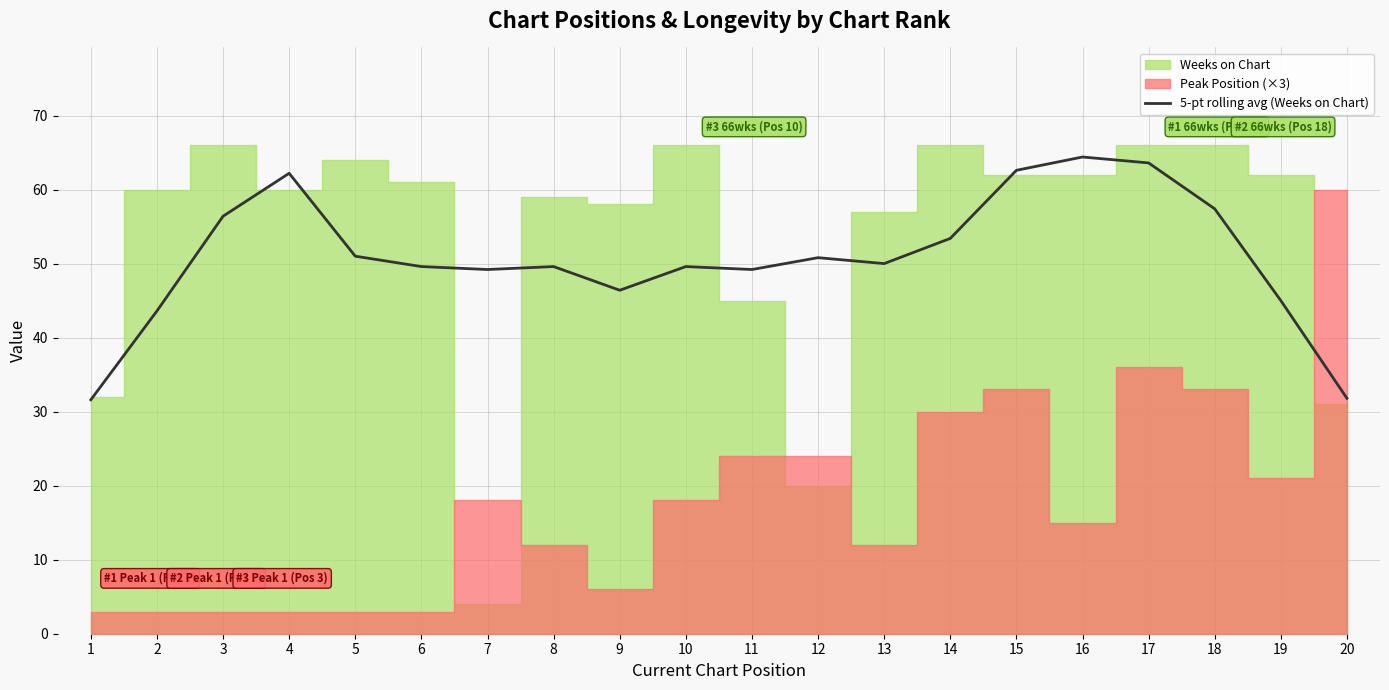

Which has a higher value, 10 or 5?

5